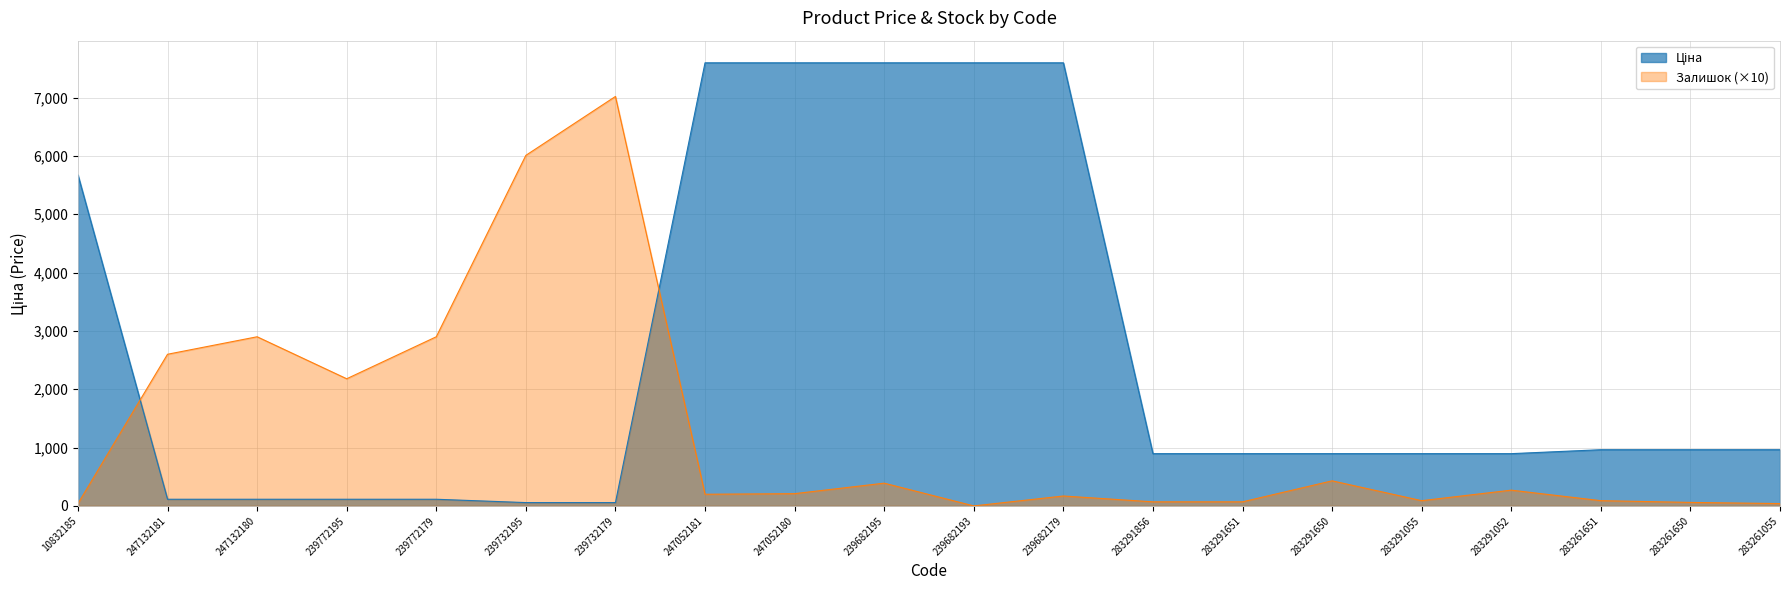

Rank the series at 283261650 from highest to lowest value.

Ціна, Залишок